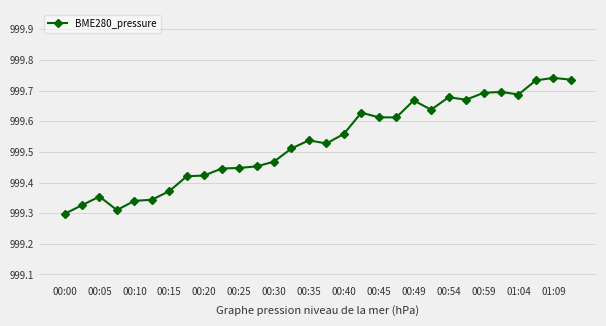

Count the values in the range 999 to 1000.

30